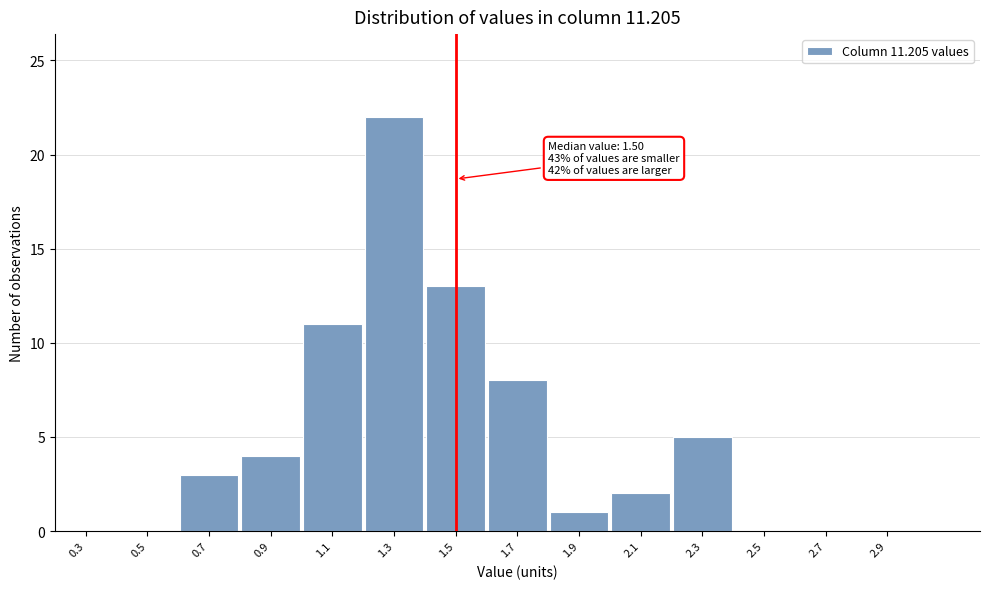

Reading left to right, what are all the values shown in this chart?

0.3=0	0.5=0	0.7=3	0.9=4	1.1=11	1.3=22	1.5=13	1.7=8	1.9=1	2.1=2	2.3=5	2.5=0	2.7=0	2.9=0